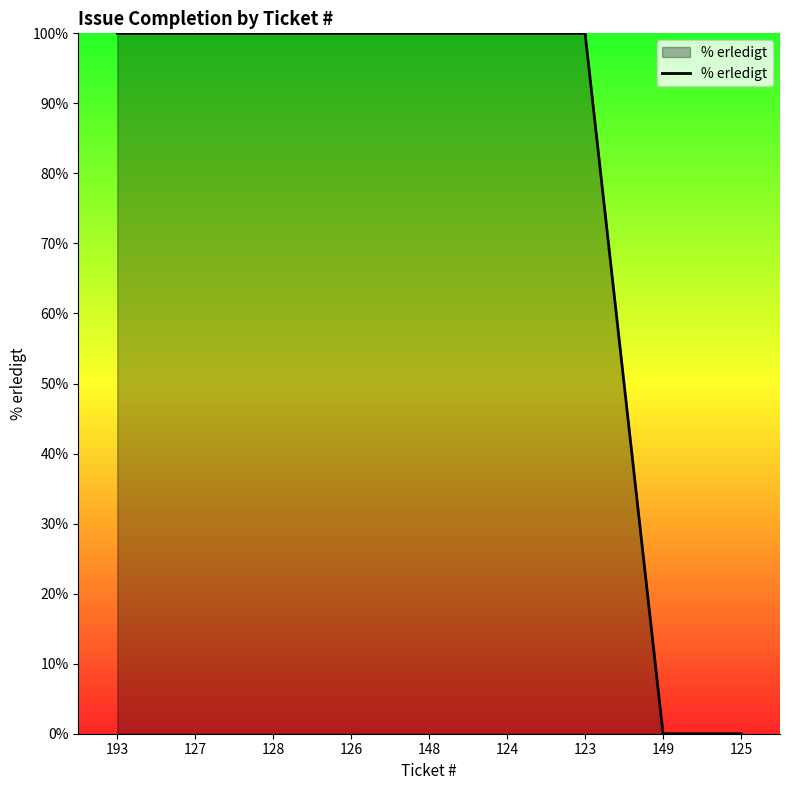

The chart shows a value of 143 at 124. True or false?

False